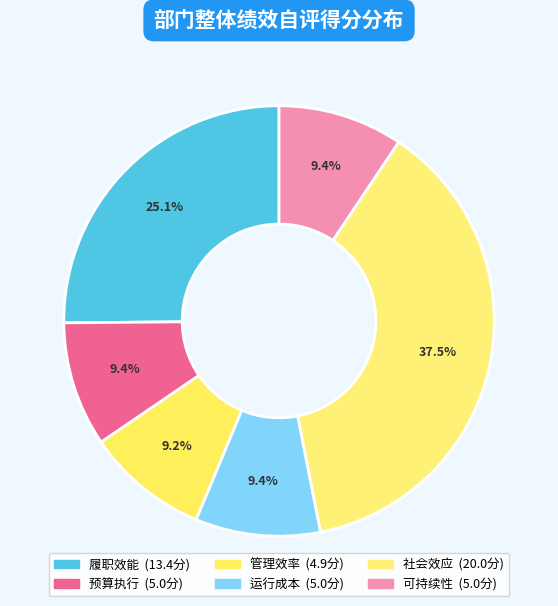

How many segments does this pie chart have?

6